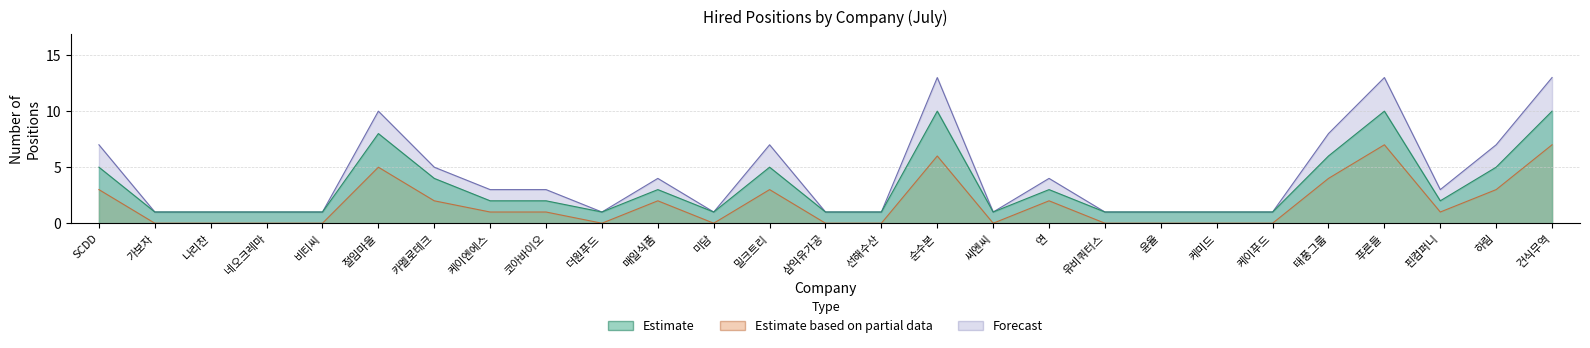

Reading right to left, transcribe all the data shown in this chart.

Estimate: 건식무역=10	하림=5	핀컴퍼니=2	푸른들=10	태풍그룹=6	케이푸드=1	케미드=1	윤율=1	유비쿼터스=1	연=3	씨엔씨=1	순수본=10	선해수산=1	삼익유가공=1	밀크트리=5	미담=1	매일식품=3	더원푸드=1	코아바이오=2	케이엔에스=2	카멜로테크=4	절임마을=8	비티씨=1	네오크레마=1	나리찬=1	가보자=1	SCDD=5
Estimate based on partial data: 건식무역=7	하림=3	핀컴퍼니=1	푸른들=7	태풍그룹=4	케이푸드=0	케미드=0	윤율=0	유비쿼터스=0	연=2	씨엔씨=0	순수본=6	선해수산=0	삼익유가공=0	밀크트리=3	미담=0	매일식품=2	더원푸드=0	코아바이오=1	케이엔에스=1	카멜로테크=2	절임마을=5	비티씨=0	네오크레마=0	나리찬=0	가보자=0	SCDD=3
Forecast: 건식무역=13	하림=7	핀컴퍼니=3	푸른들=13	태풍그룹=8	케이푸드=1	케미드=1	윤율=1	유비쿼터스=1	연=4	씨엔씨=1	순수본=13	선해수산=1	삼익유가공=1	밀크트리=7	미담=1	매일식품=4	더원푸드=1	코아바이오=3	케이엔에스=3	카멜로테크=5	절임마을=10	비티씨=1	네오크레마=1	나리찬=1	가보자=1	SCDD=7